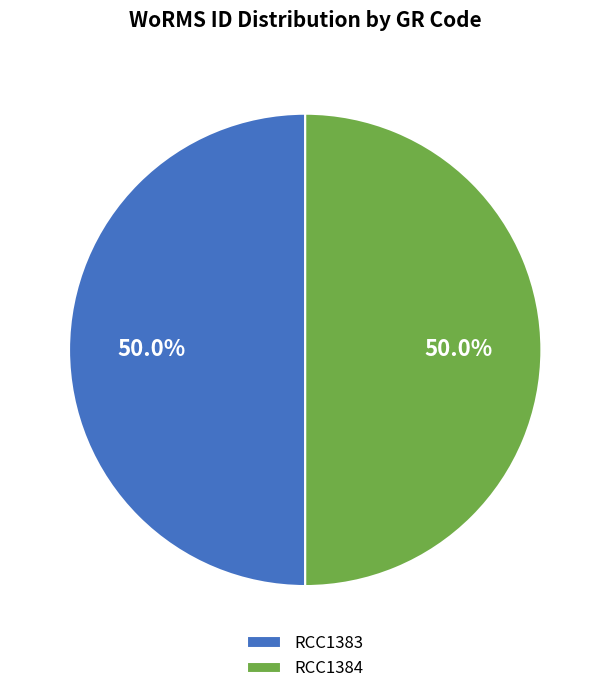

Approximately how many times larger is the value at RCC1383 compared to RCC1384?

1.0